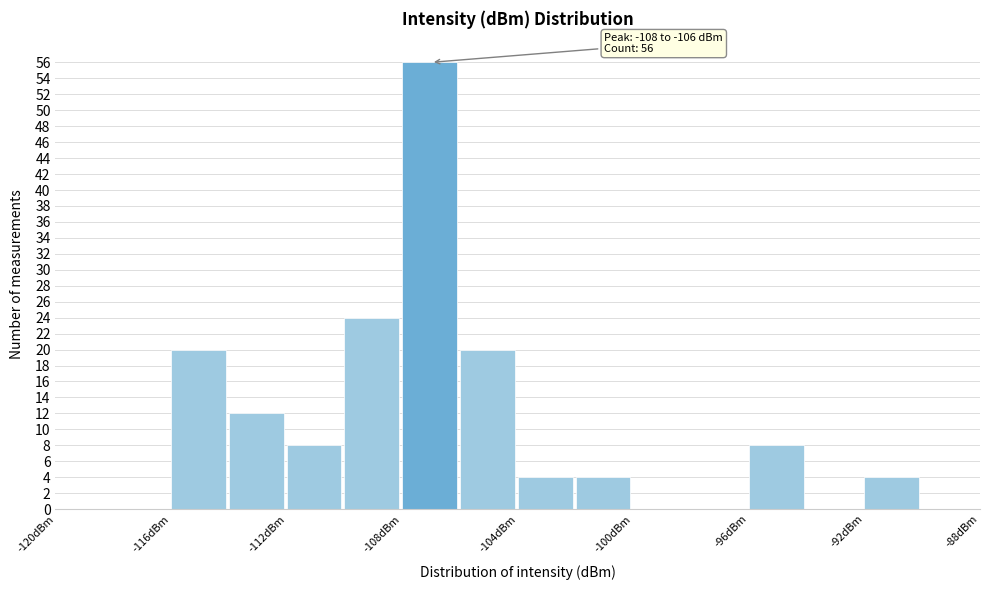

Which range on the x-axis has the tallest bar?

-108 to -106